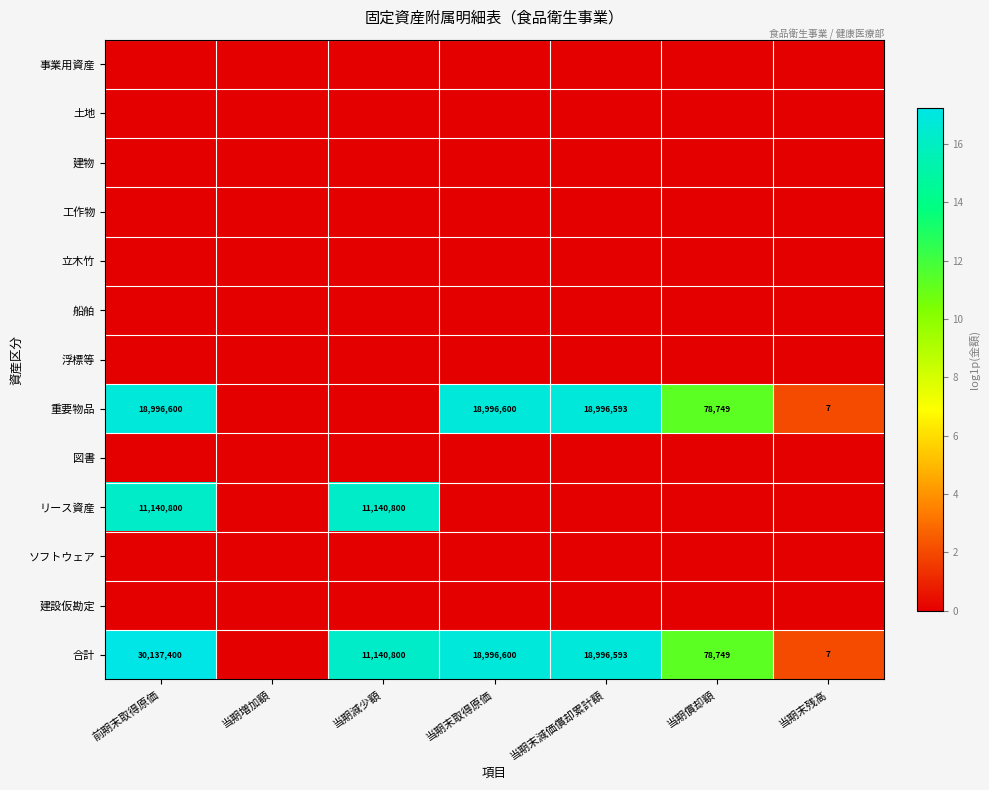

At which category is the sum across all series the highest?

前期末取得原価